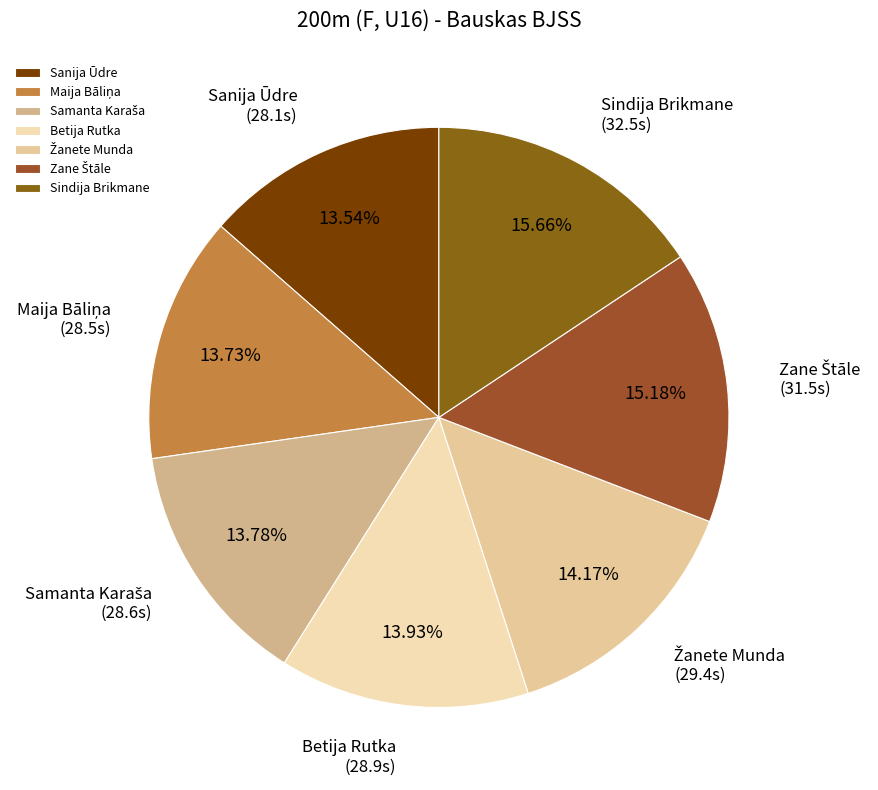

Approximately how many times larger is the value at Betija Rutka compared to Sanija Ūdre?

1.0